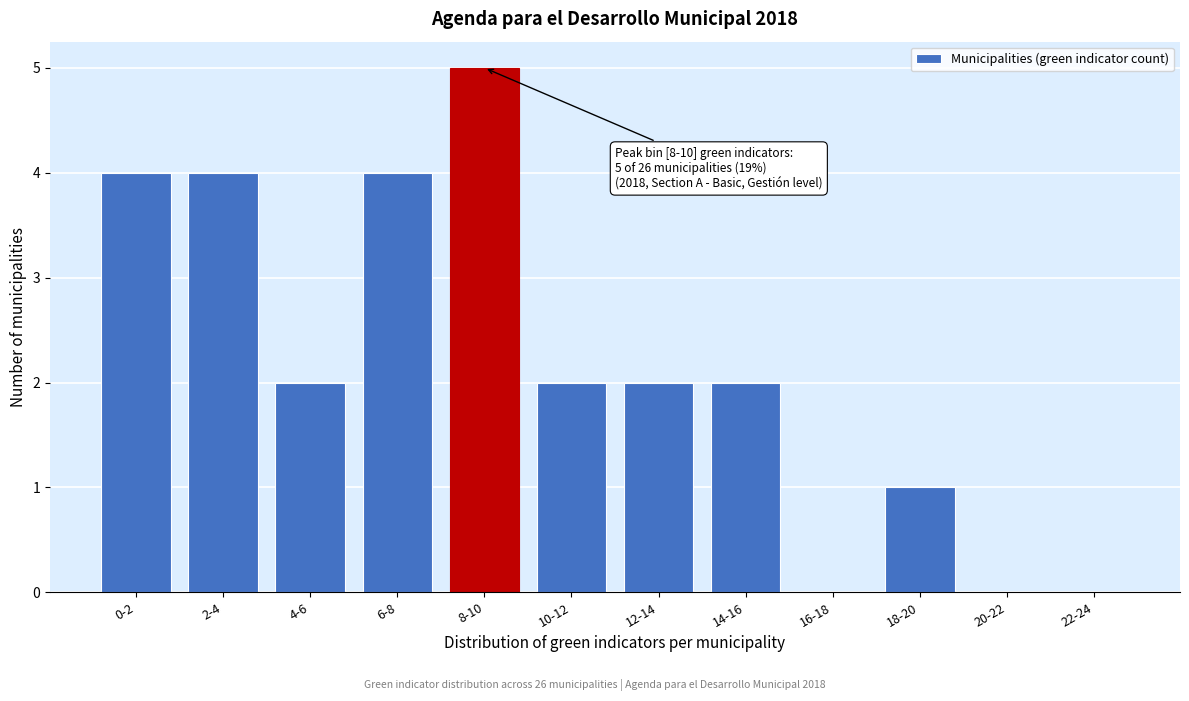

Reading left to right, what are all the values shown in this chart?

0-2=4	2-4=4	4-6=2	6-8=4	8-10=5	10-12=2	12-14=2	14-16=2	16-18=0	18-20=1	20-22=0	22-24=0